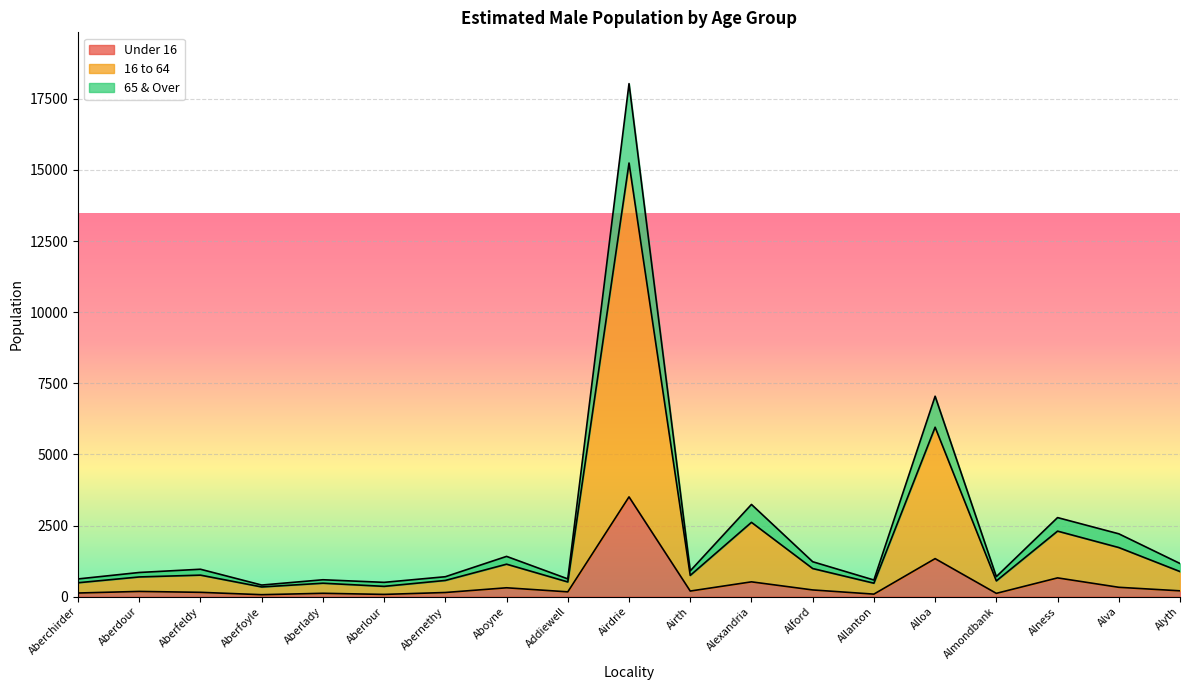

True or false: 16 to 64 and Under 16 cross at least once.

False